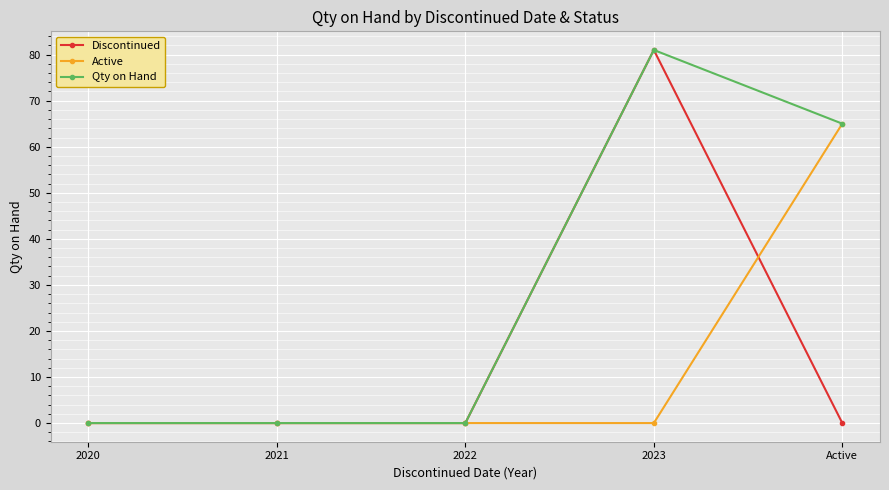

What is the label of the 5th point from the right?

2020